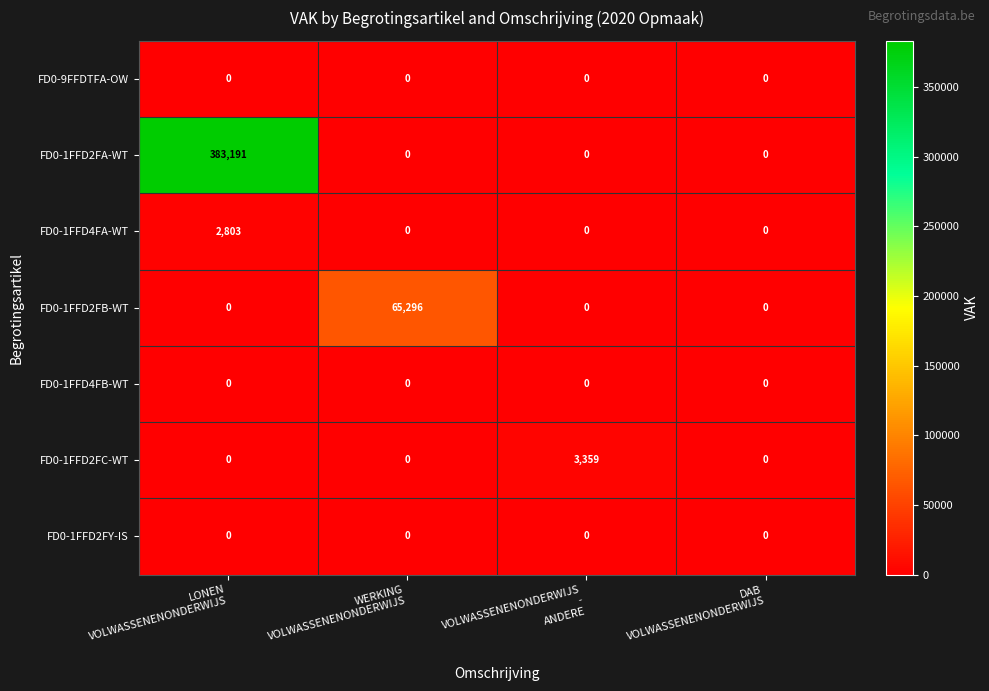

Reading right to left, extract all data points from this chart.

FD0-9FFDTFA-OW: 0	0	0	0
FD0-1FFD2FA-WT: 0	0	0	383191
FD0-1FFD4FA-WT: 0	0	0	2803
FD0-1FFD2FB-WT: 0	0	65296	0
FD0-1FFD4FB-WT: 0	0	0	0
FD0-1FFD2FC-WT: 0	3359	0	0
FD0-1FFD2FY-IS: 0	0	0	0